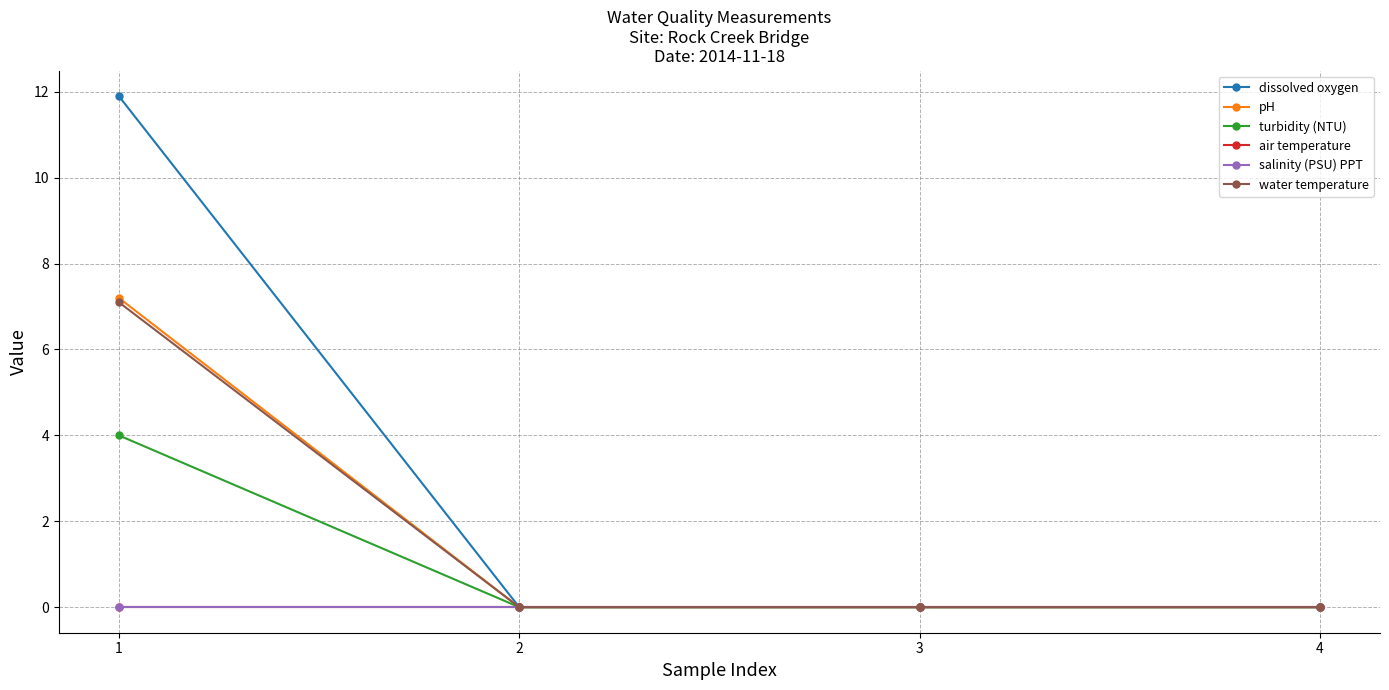

Is the value of pH at 2 greater than the value of air temperature at 4?

No